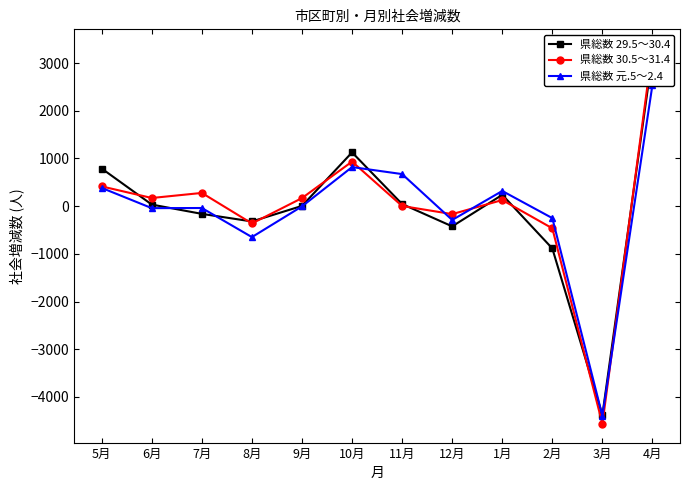

What position from the right is 12月?

5